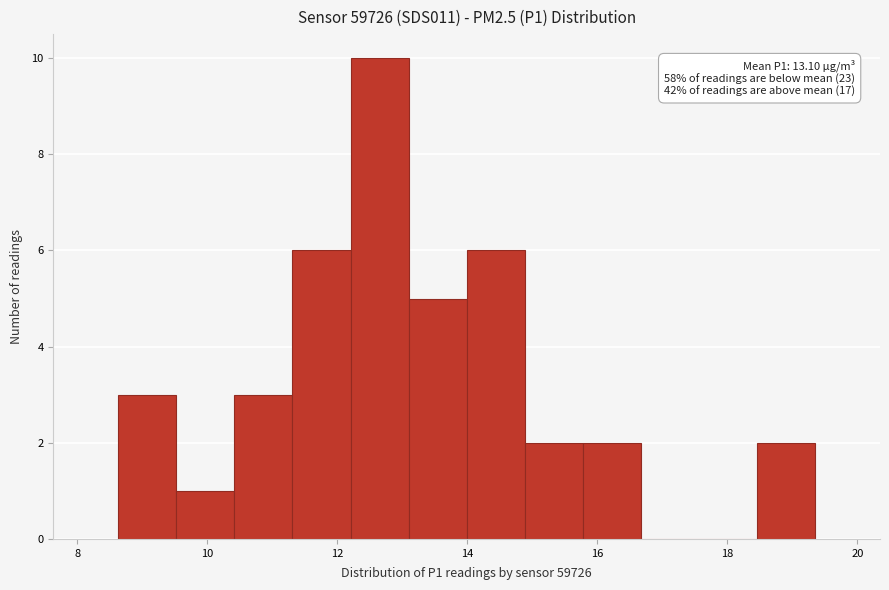

Over which range of the x-axis is the bar tallest?

12.2 to 13.0